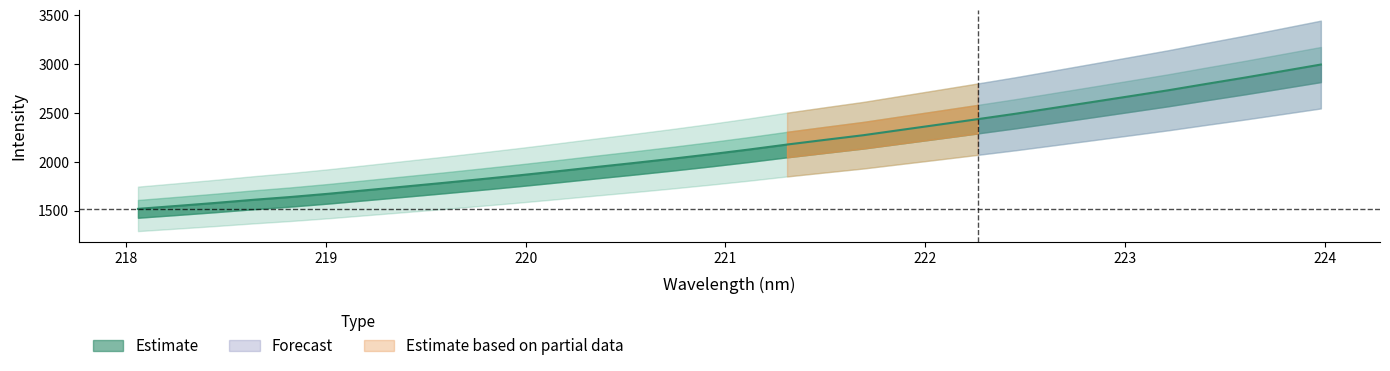

List the labels in order of value, largest first.

223.9802, 223.7895, 223.5987, 223.408, 223.2172, 223.0264, 222.8355, 222.6447, 222.4538, 222.263, 222.0721, 221.8812, 221.6902, 221.4993, 221.3083, 221.1174, 220.9264, 220.7354, 220.5444, 220.3533, 220.1623, 219.9712, 219.7801, 219.589, 219.3979, 219.2067, 219.0156, 218.8244, 218.6332, 218.442, 218.2508, 218.0596